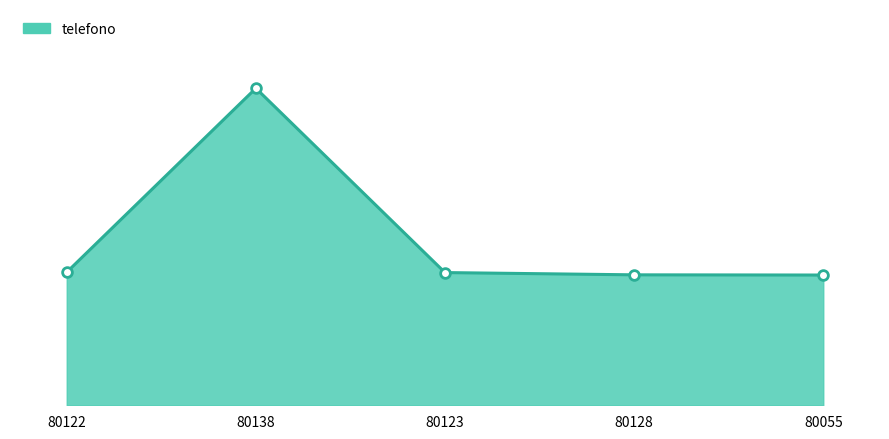

Where is the data nearest to the value 5724810714?

80122